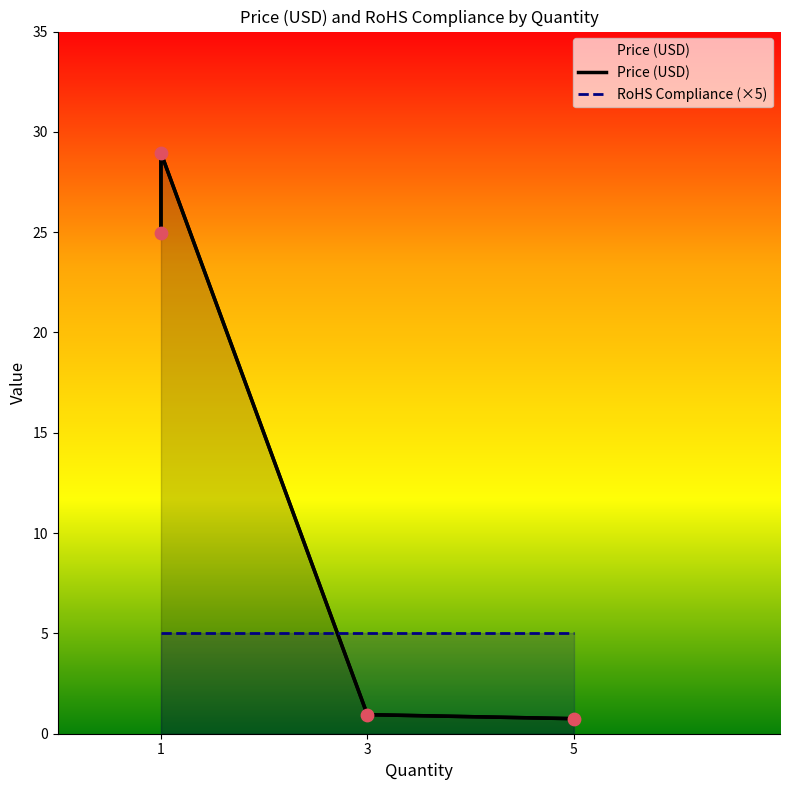

Which series reaches the minimum Y coordinate?

Price (USD)